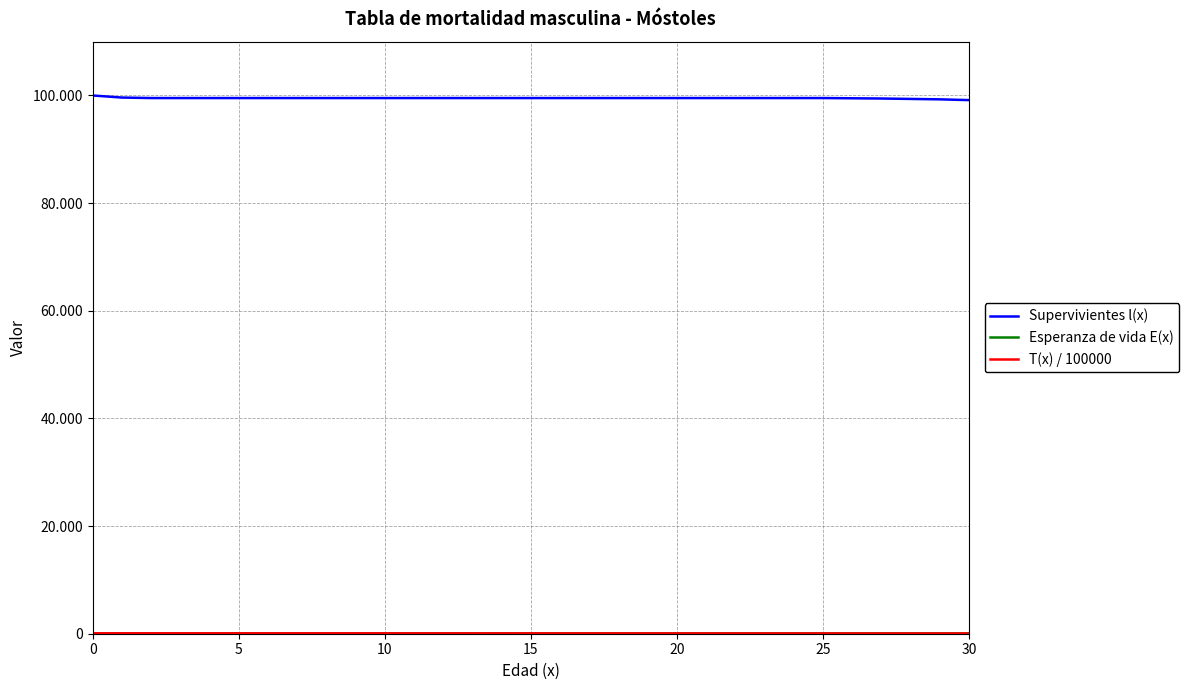

Does the chart have visible grid lines?

Yes